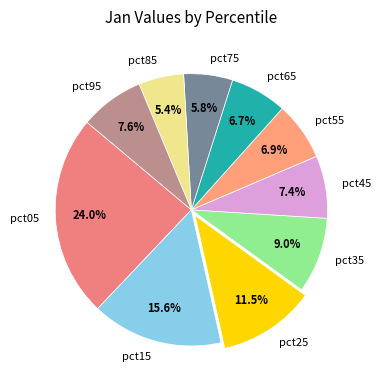

How much of the chart is everything except pct15?

84.4%